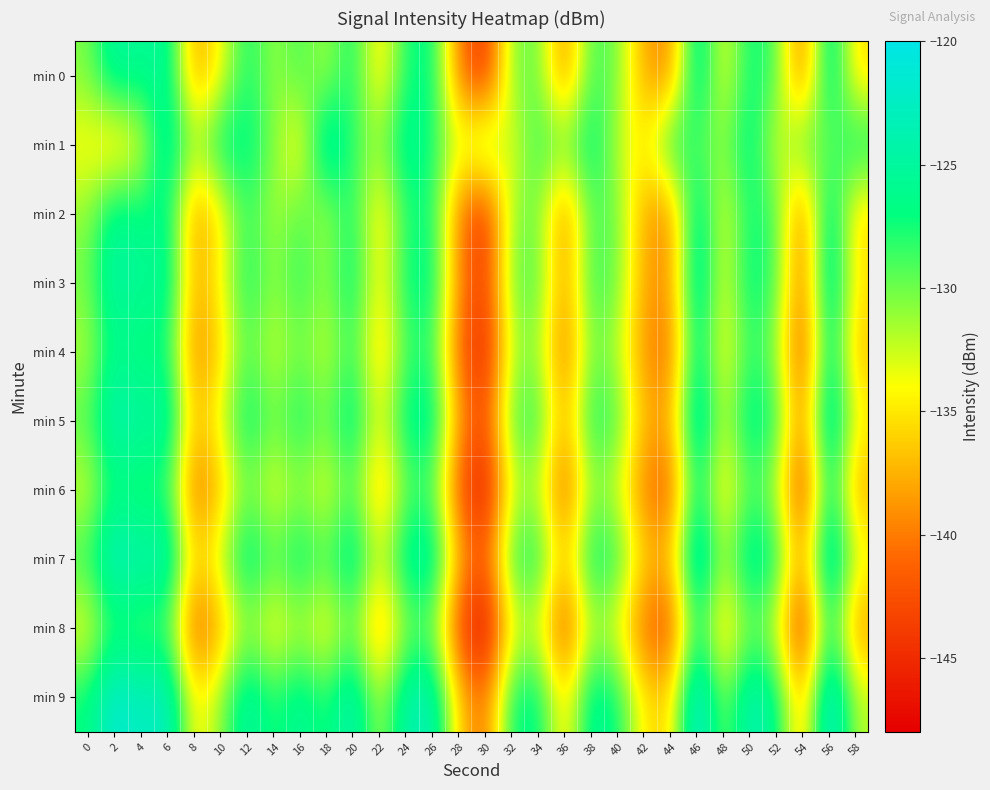

Which has a higher value, 42 or 6?

6